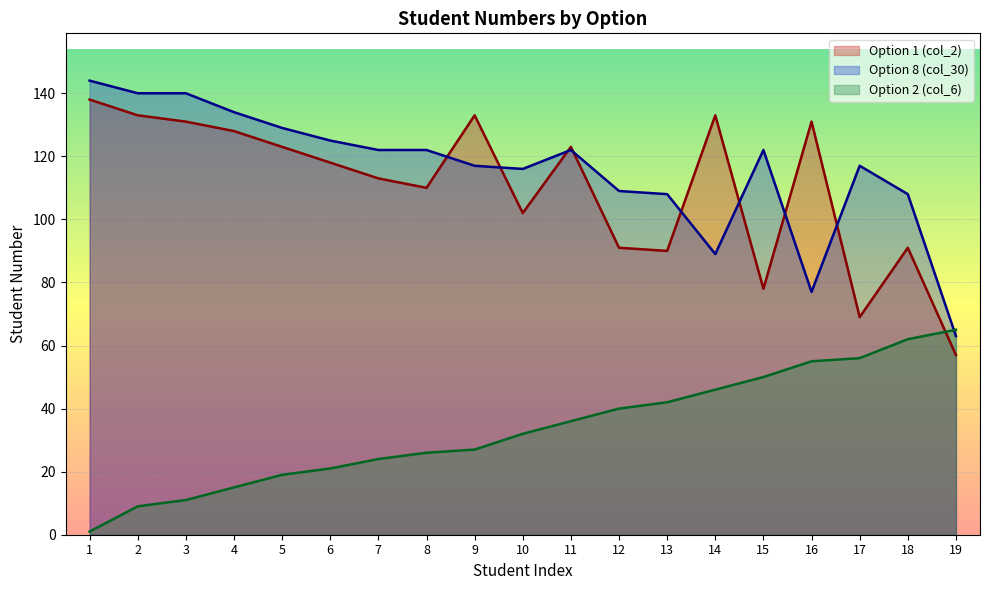

True or false: Option 8 (col_30) has more than 2 points higher than both neighbors.

True